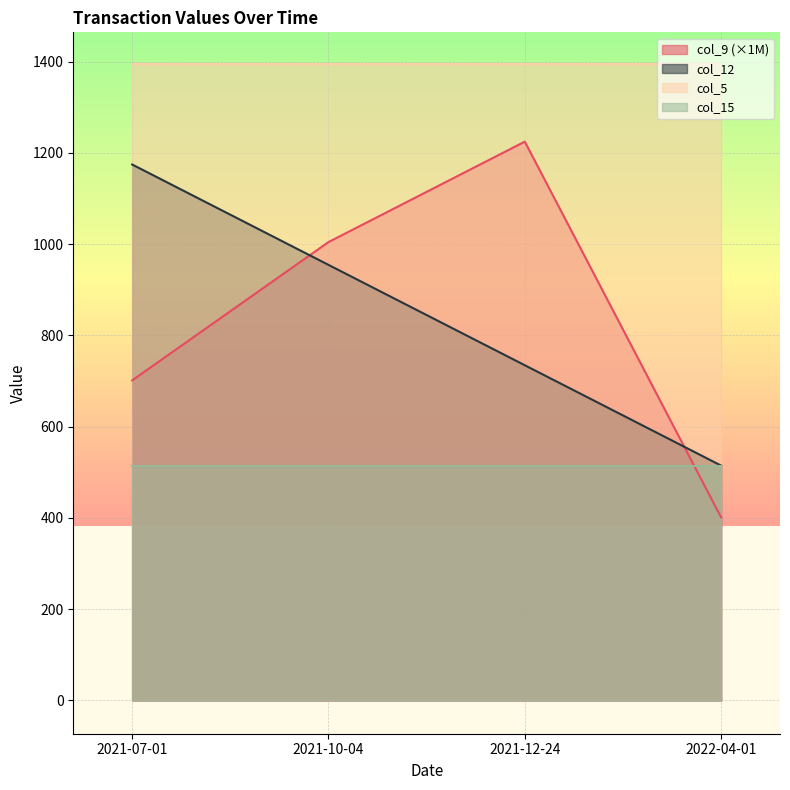

At which category is the sum across all series the highest?

2021-12-24